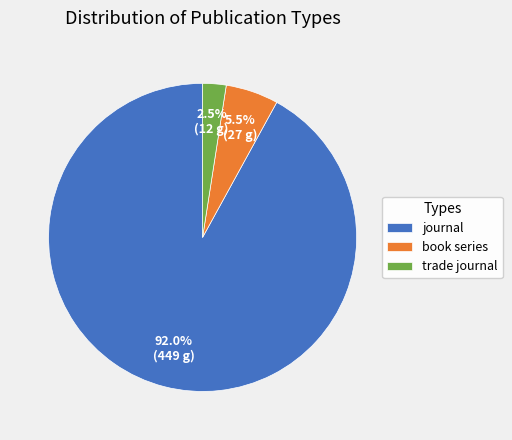

Rank the categories by value from lowest to highest.

trade journal, book series, journal